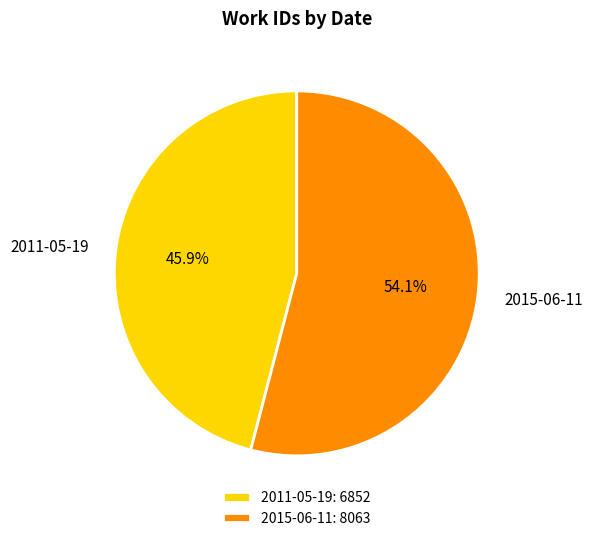

Is there any slice that represents more than half of the pie?

Yes